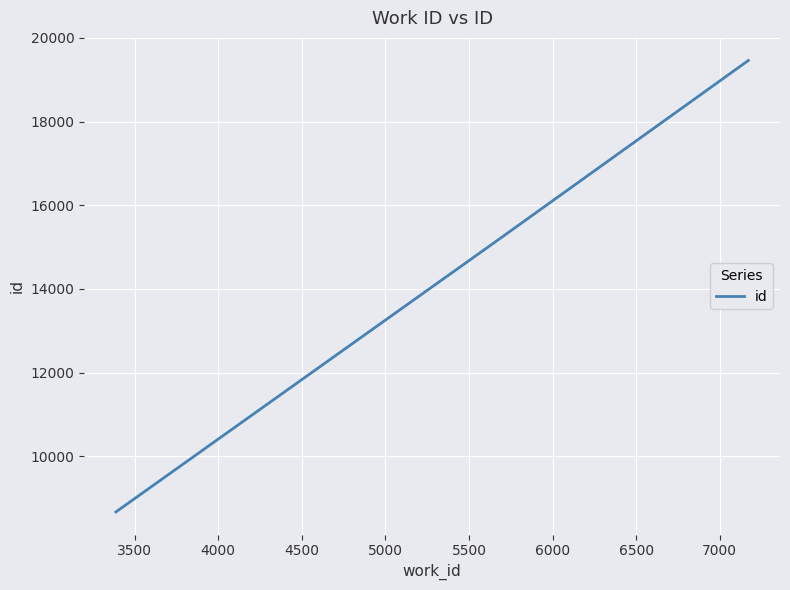

What is the difference between the maximum and minimum values?

10792